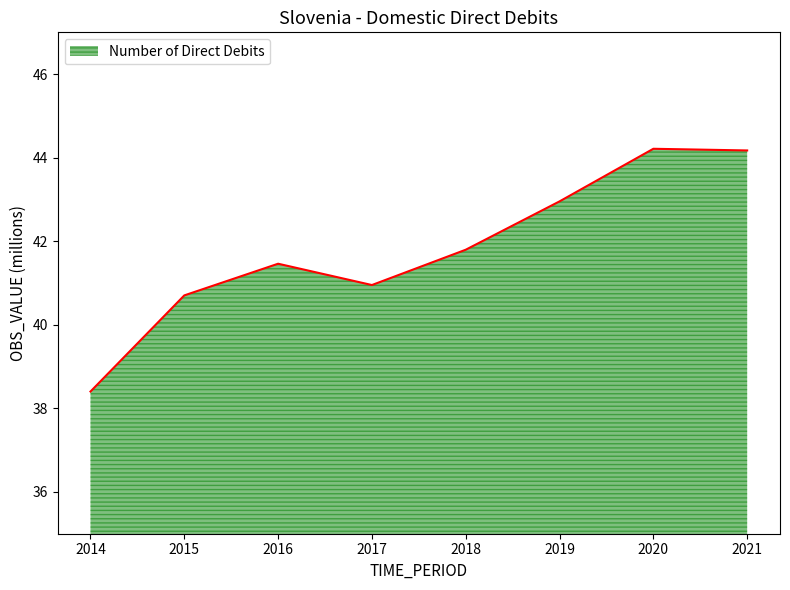

What is the greatest value displayed?

44.2